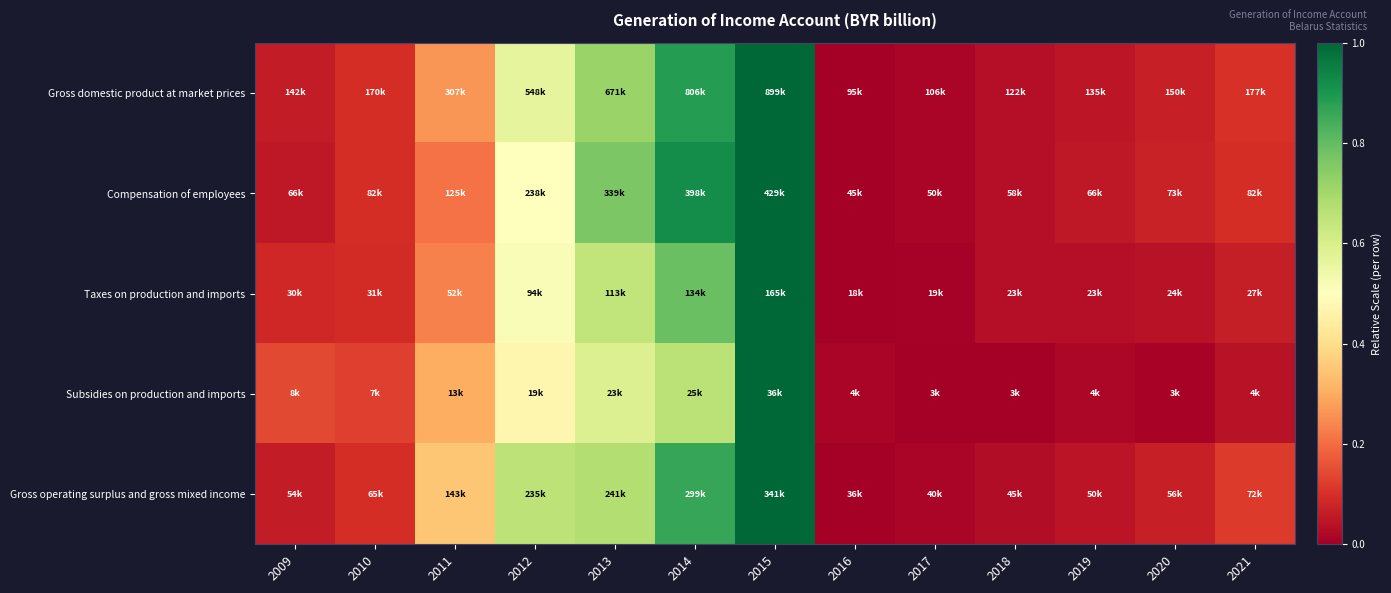

Rank the series at 2013 from highest to lowest value.

Compensation of employees, Gross domestic product at market prices, Gross operating surplus and gross mixed income, Taxes on production and imports, Subsidies on production and imports